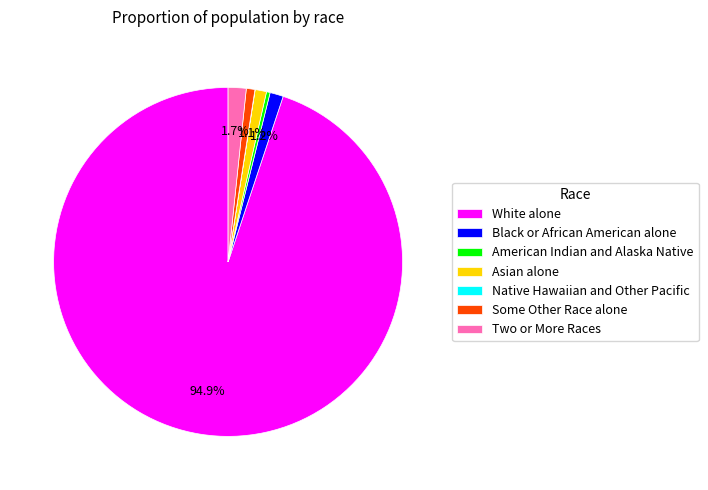

Does Asian alone represent more than half of the total?

No